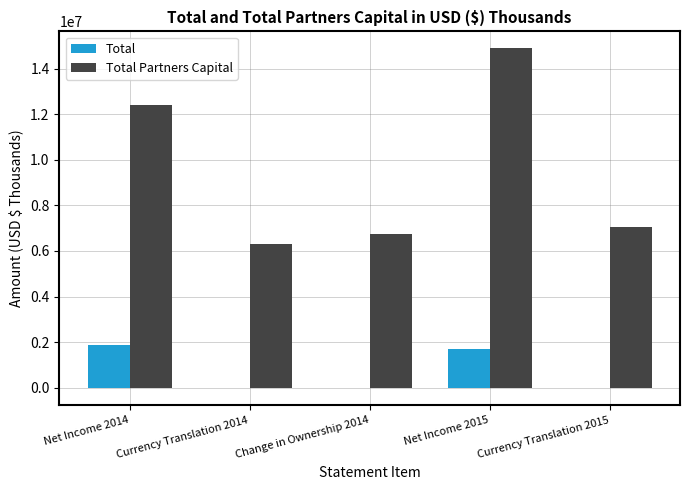

What is the average value of the Total Partners Capital series?

9486054